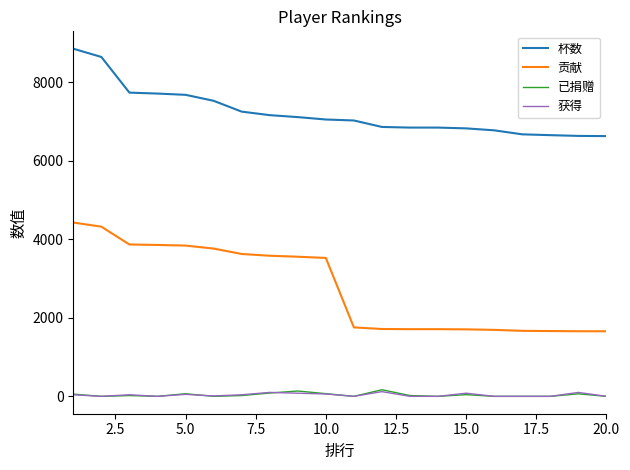

Which series has the widest spread of values?

贡献